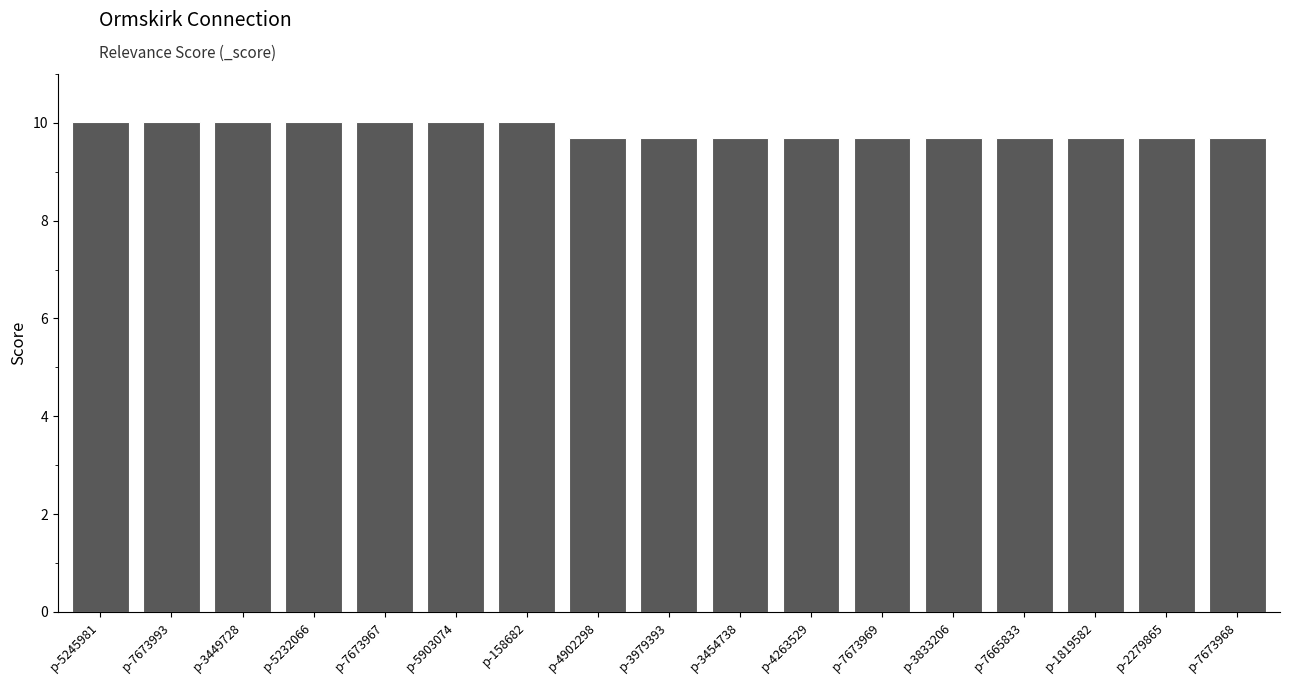

Reading right to left, extract all data points from this chart.

p-7673968=9.7	p-2279865=9.7	p-1819582=9.7	p-7665833=9.7	p-3833206=9.7	p-7673969=9.7	p-4263529=9.7	p-3454738=9.7	p-3979393=9.7	p-4902298=9.7	p-158682=10.0	p-5903074=10.0	p-7673967=10.0	p-5232066=10.0	p-3449728=10.0	p-7673993=10.0	p-5245981=10.0